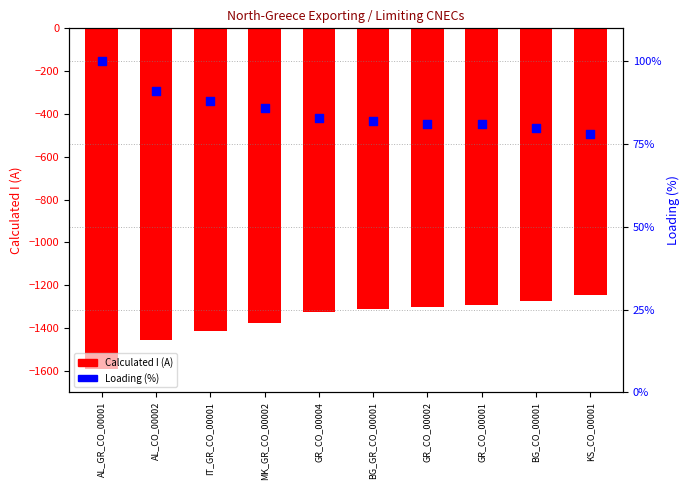

Which series has the widest spread of Y values?

Calculated I (A)